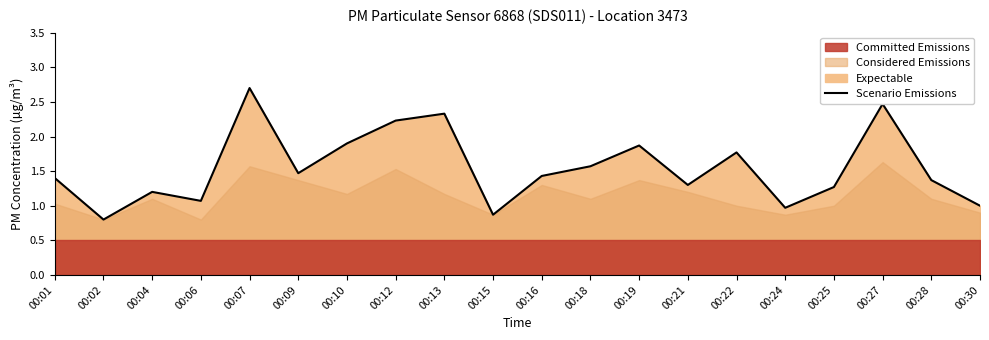

Rank the categories by value from highest to lowest.

00:07, 00:27, 00:13, 00:12, 00:10, 00:19, 00:22, 00:18, 00:09, 00:16, 00:01, 00:28, 00:21, 00:25, 00:04, 00:06, 00:30, 00:24, 00:15, 00:02